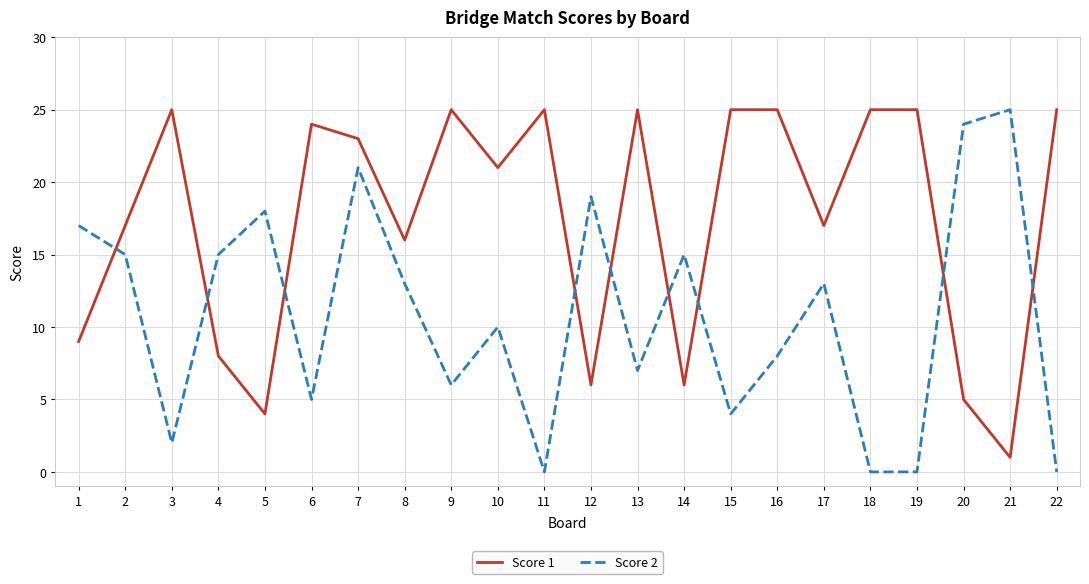

What is the spread (max minus min) of values at 15?

21